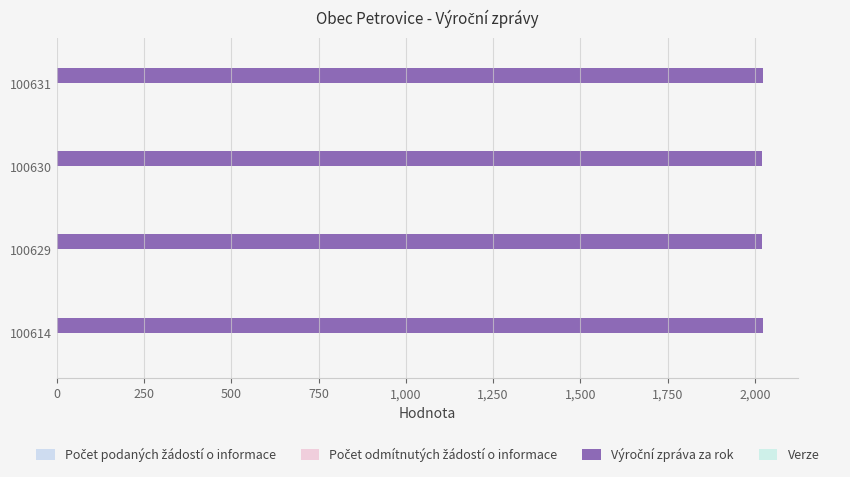

How many categories are shown in the chart?

4